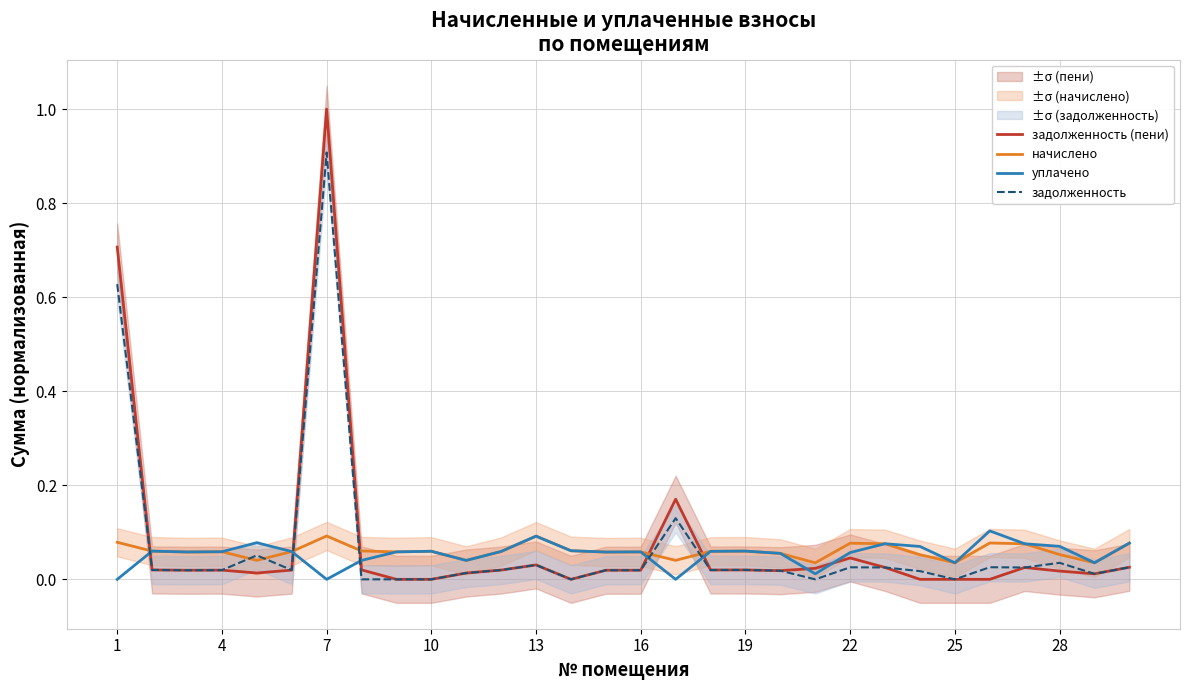

How many positive values does the уплачено series have?

27